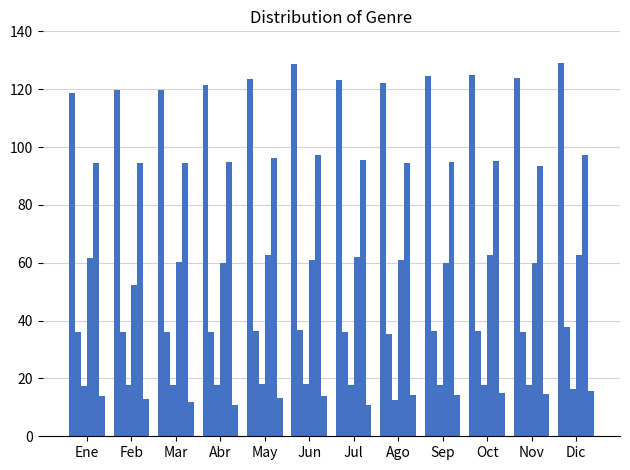

How many bars are there in total?

72